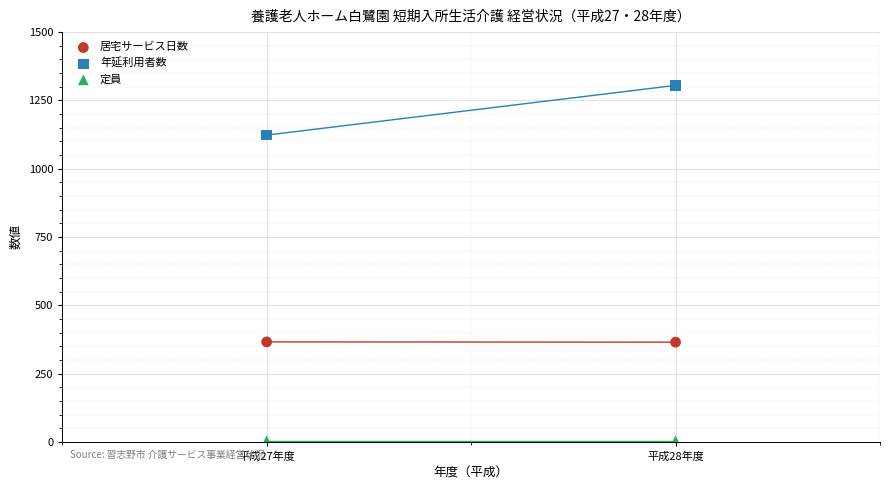

Across all data points, what is the average X value?

28